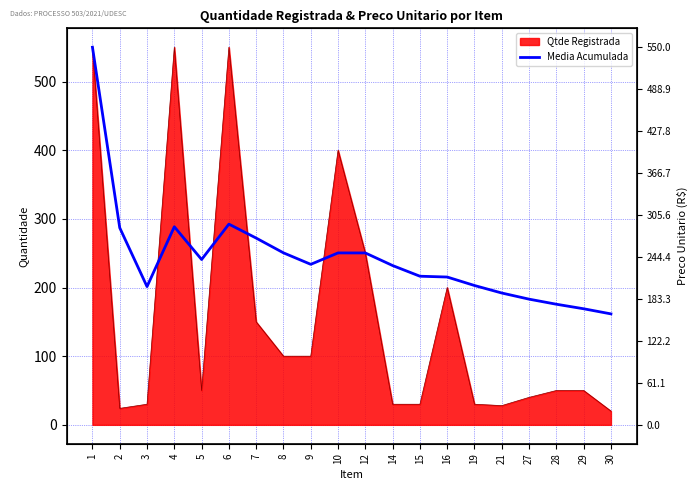

Reading left to right, extract all data points from this chart.

1=550.0	2=287.0	3=201.3	4=288.5	5=240.8	6=292.3	7=272.0	8=250.5	9=233.8	10=250.4	12=250.4	14=232.0	15=216.5	16=215.3	19=202.9	21=192.0	27=183.1	28=175.7	29=169.1	30=161.6